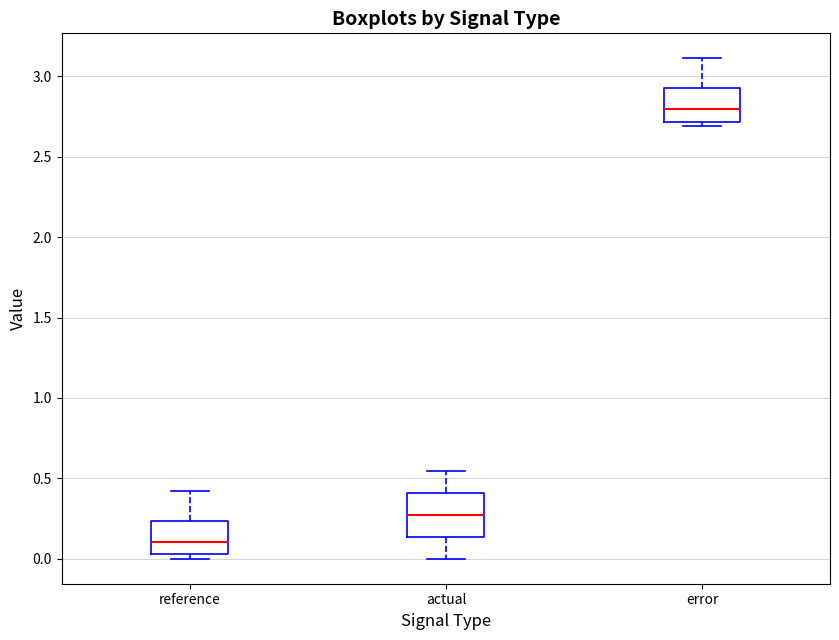

Which box has the lowest median line?

reference